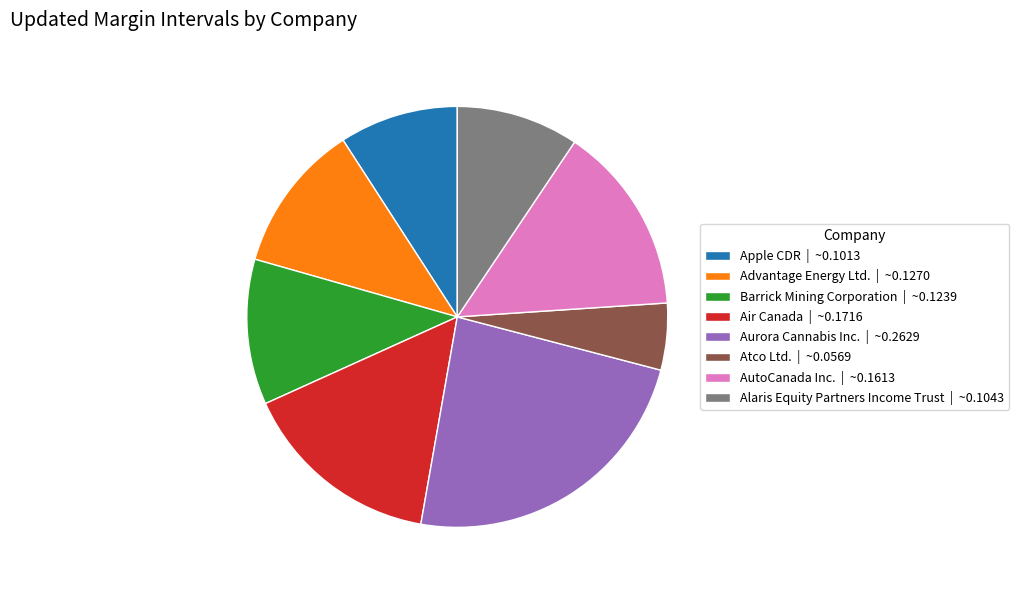

Combined, do Advantage Energy Ltd. | ~0.1270 and Atco Ltd. | ~0.0569 account for over 50%?

No